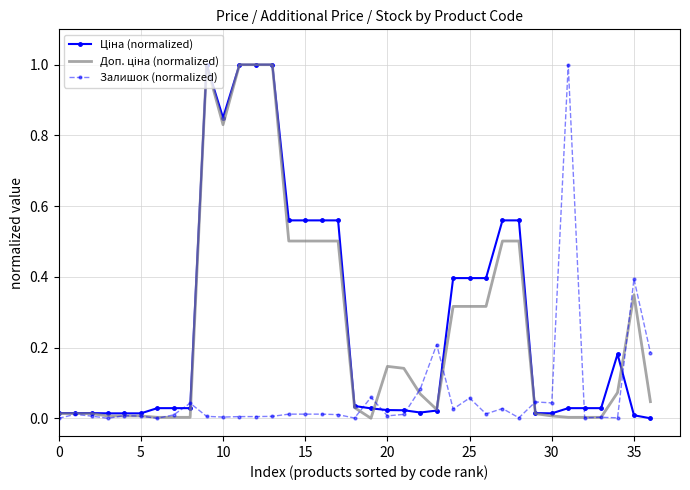

Reading left to right, extract all data points from this chart.

Ціна (normalized): 0.0	0.0	0.0	0.0	0.0	0.0	0.0	0.0	0.0	1.0	0.9	1.0	1.0	1.0	0.6	0.6	0.6	0.6	0.0	0.0	0.0	0.0	0.0	0.0	0.4	0.4	0.4	0.6	0.6	0.0	0.0	0.0	0.0	0.0	0.2	0.0	0.0
Доп. ціна (normalized): 0.0	0.0	0.0	0.0	0.0	0.0	0.0	0.0	0.0	1.0	0.8	1.0	1.0	1.0	0.5	0.5	0.5	0.5	0.0	0.0	0.1	0.1	0.1	0.0	0.3	0.3	0.3	0.5	0.5	0.0	0.0	0.0	0.0	0.0	0.1	0.3	0.0
Залишок (normalized): 0.0	0.0	0.0	0.0	0.0	0.0	0.0	0.0	0.0	0.0	0.0	0.0	0.0	0.0	0.0	0.0	0.0	0.0	0.0	0.1	0.0	0.0	0.1	0.2	0.0	0.1	0.0	0.0	0.0	0.0	0.0	1.0	0.0	0.0	0.0	0.4	0.2